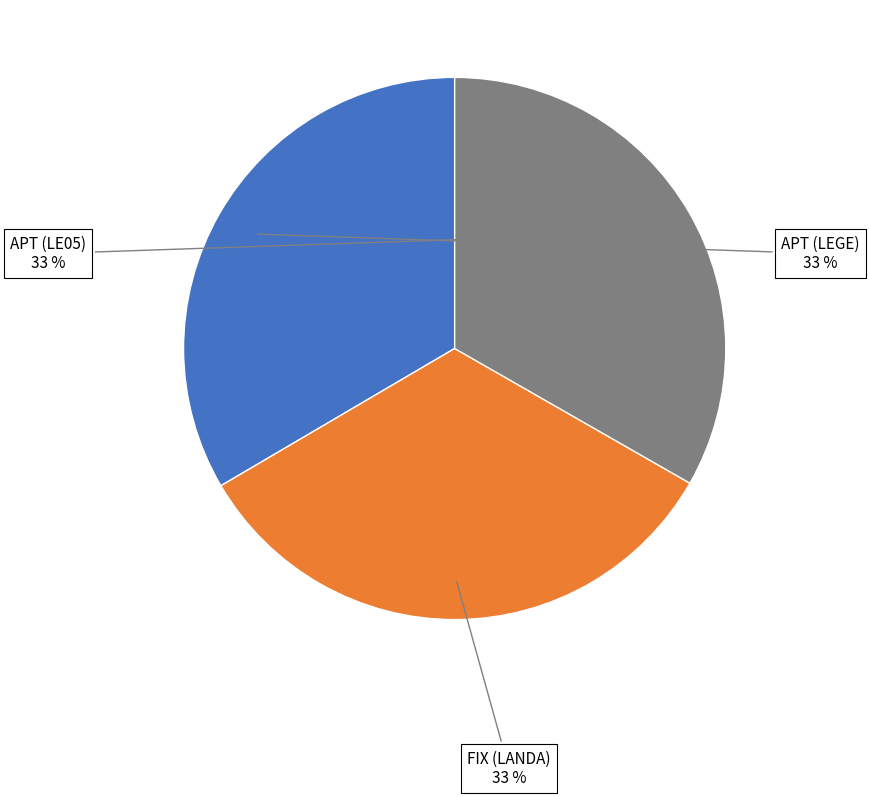

Approximately how many times larger is the value at APT (LE05) compared to APT (LEGE)?

1.0